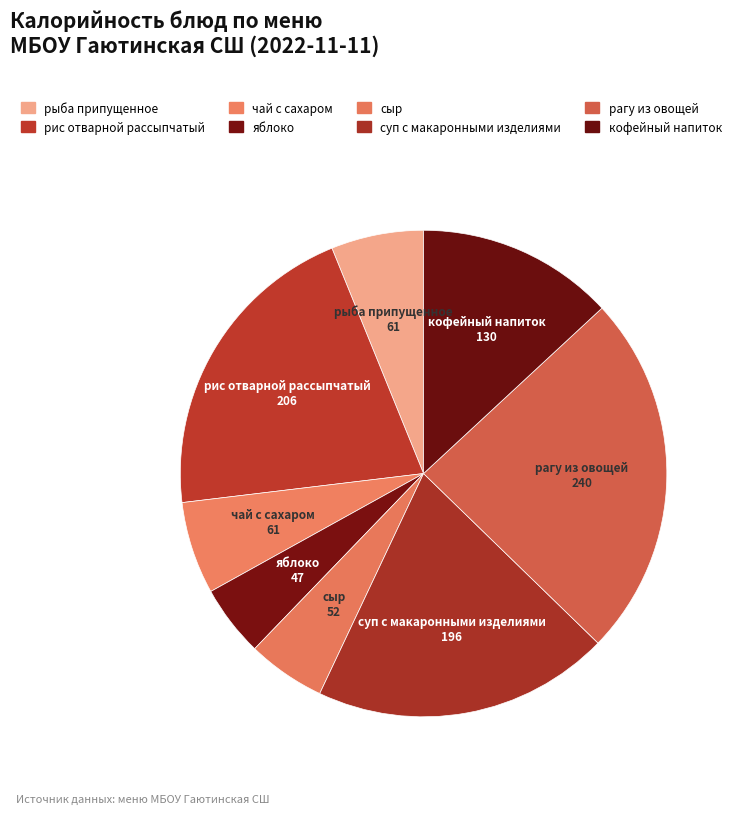

The суп с макаронными изделиями slice represents 10% of the pie. True or false?

False